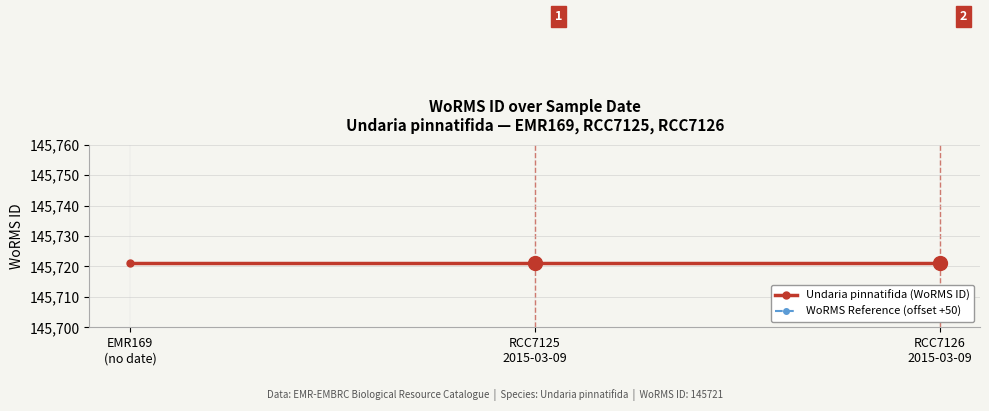

What is the label of the 2nd point from the left?

RCC7125
2015-03-09